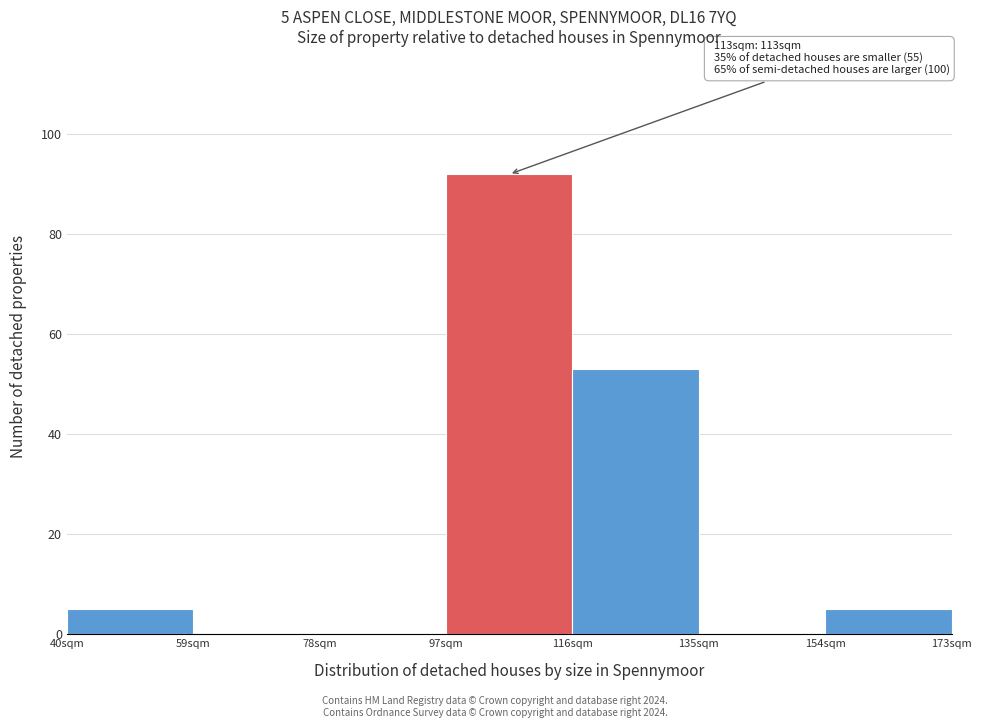

Over which range of the x-axis is the bar tallest?

97 to 116